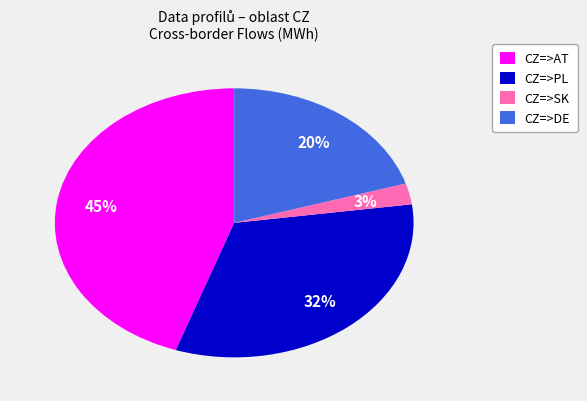

Is it true that CZ=>SK is 3% of the pie?

True